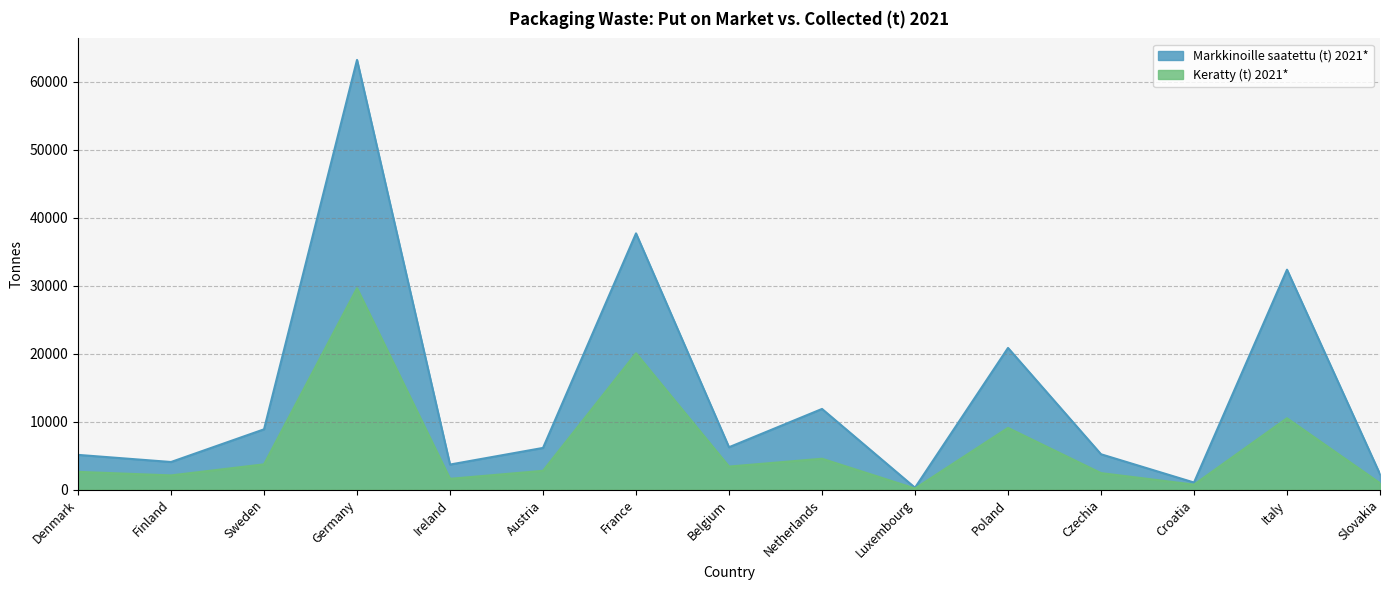

How many distinct data groups are displayed?

2